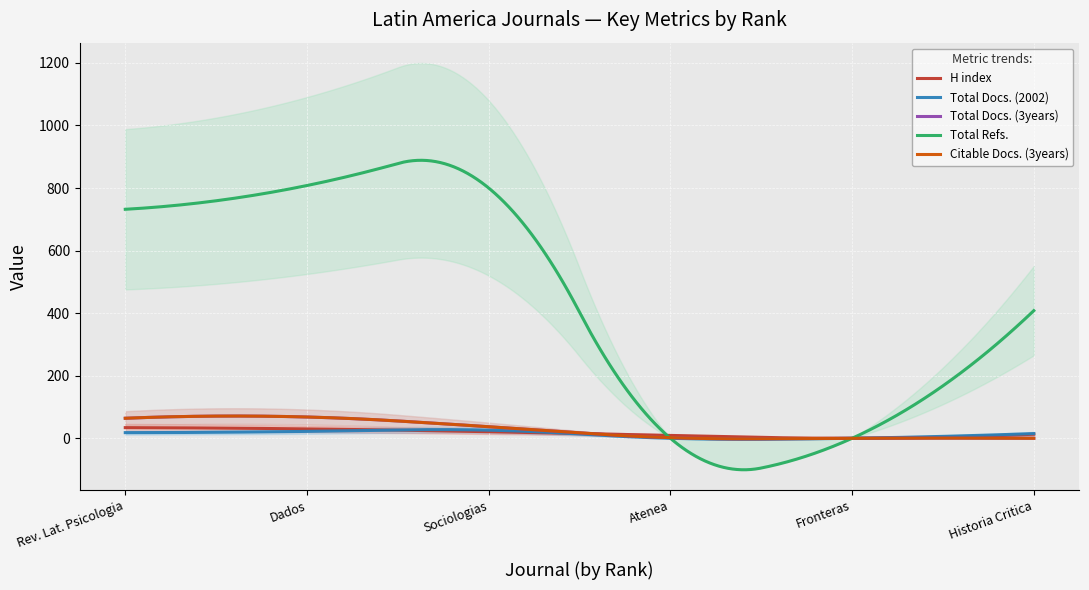

What is the difference between the Total Docs. (3years) values at 1 and 4?

62